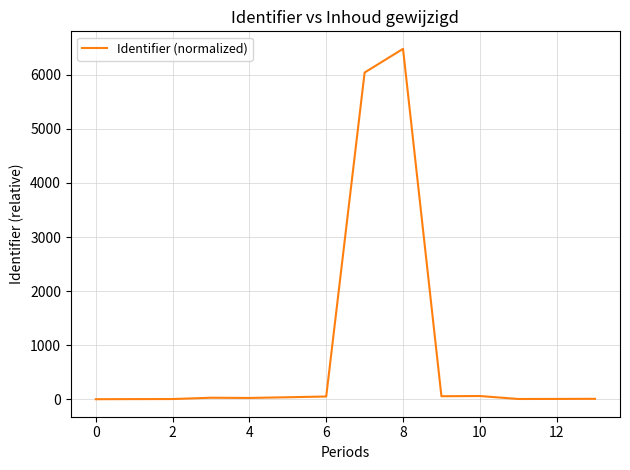

What is the difference between the maximum and minimum values?

6481